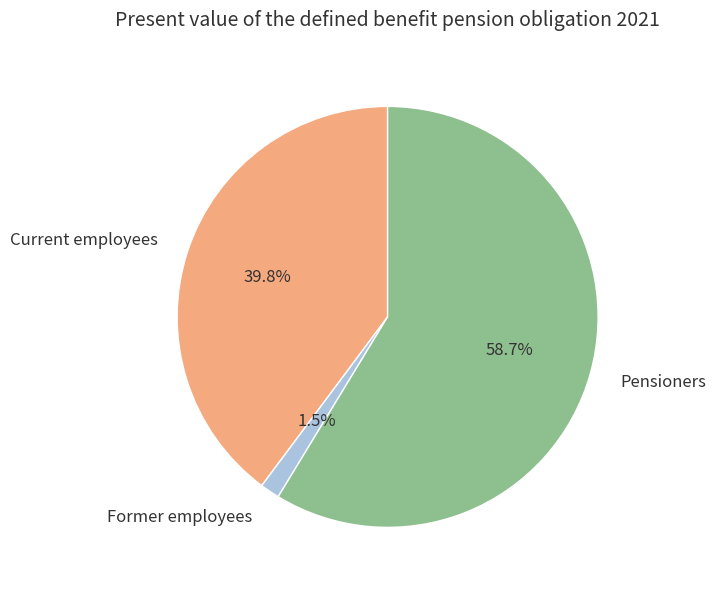

Which category has the smallest portion of the pie?

Former employees